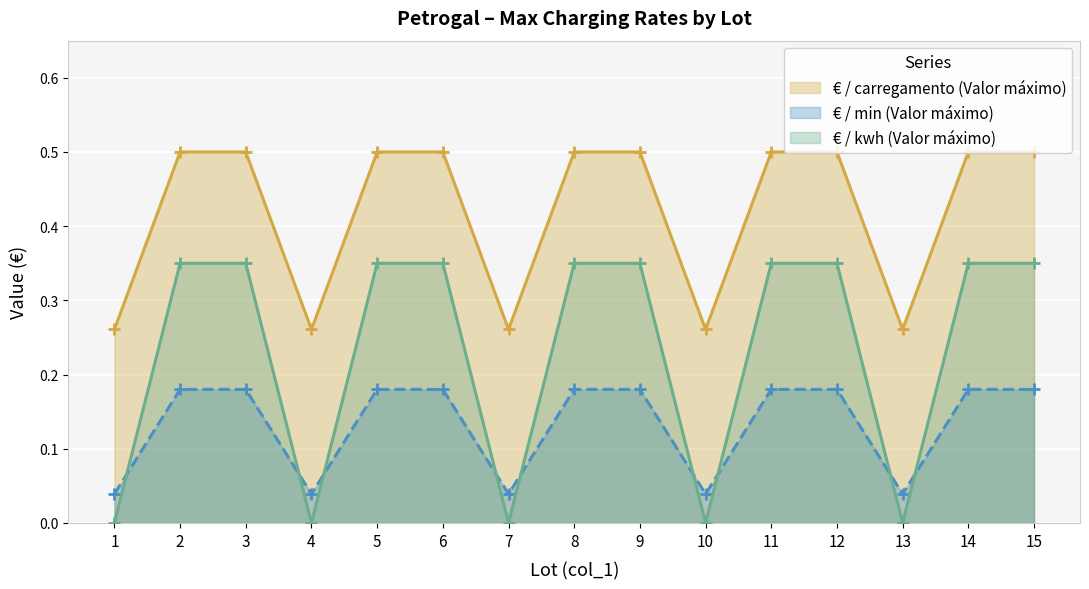

Count the € / min (Valor máximo) values in the range 0 to 1.

15